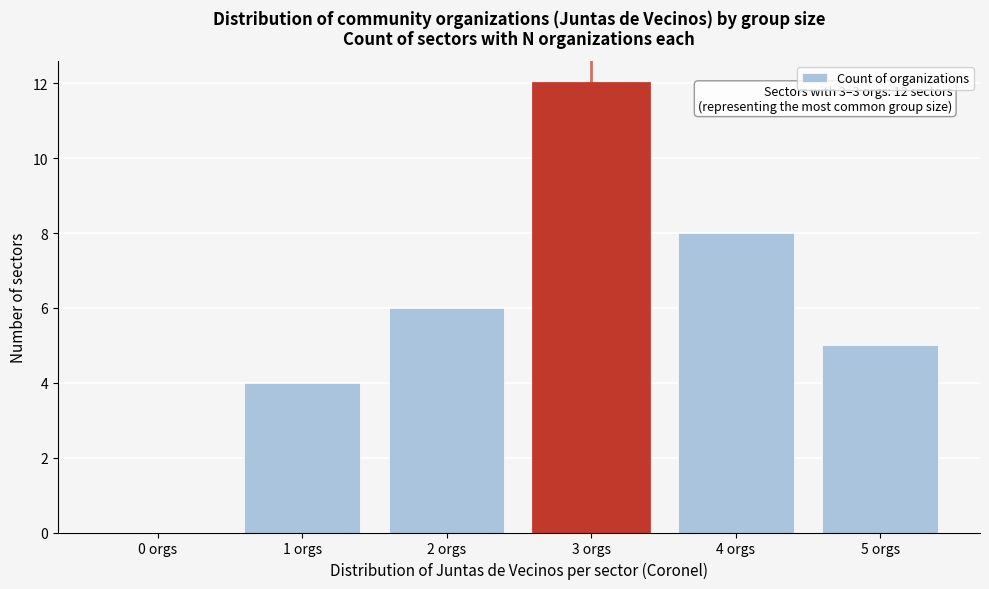

Reading right to left, list all the values displayed in this chart.

5 orgs=5	4 orgs=8	3 orgs=12	2 orgs=6	1 orgs=4	0 orgs=0